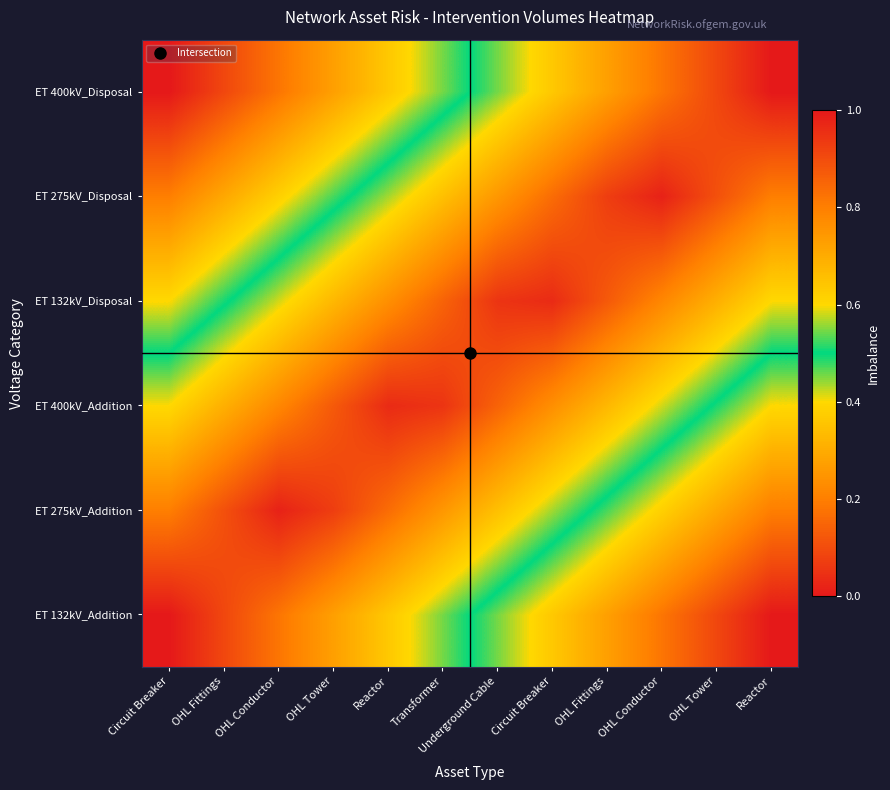

Which category has the lowest value across all series?

Circuit Breaker